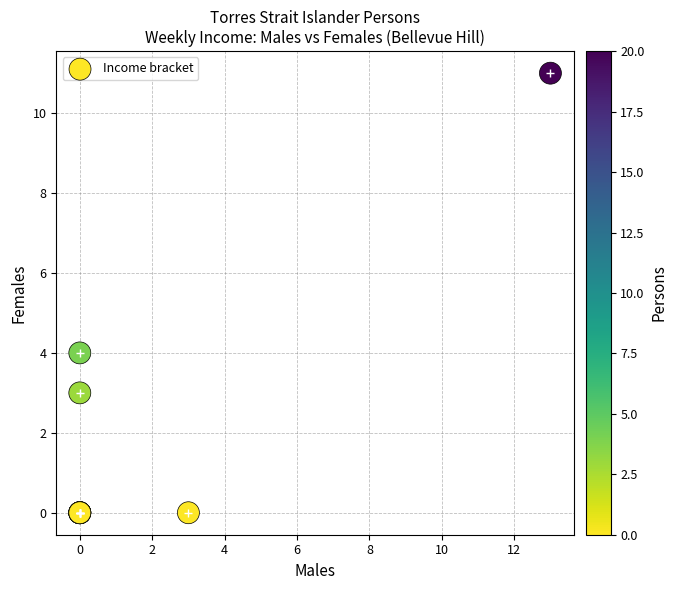

What Y value in the scatter plot is closest to 5?

4